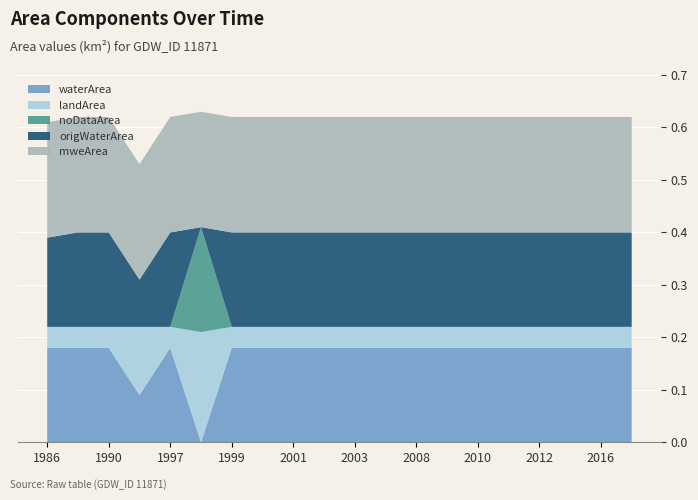

Reading right to left, transcribe all the data shown in this chart.

waterArea: 0.2	0.2	0.2	0.2	0.2	0.2	0.2	0.2	0.2	0.2	0.2	0.2	0.2	0.2	0.0	0.2	0.1	0.2	0.2	0.2
landArea: 0.0	0.0	0.0	0.0	0.0	0.0	0.0	0.0	0.0	0.0	0.0	0.0	0.0	0.0	0.2	0.0	0.1	0.0	0.0	0.0
noDataArea: 0.0	0.0	0.0	0.0	0.0	0.0	0.0	0.0	0.0	0.0	0.0	0.0	0.0	0.0	0.2	0.0	0.0	0.0	0.0	0.0
origWaterArea: 0.2	0.2	0.2	0.2	0.2	0.2	0.2	0.2	0.2	0.2	0.2	0.2	0.2	0.2	0.0	0.2	0.1	0.2	0.2	0.2
mweArea: 0.2	0.2	0.2	0.2	0.2	0.2	0.2	0.2	0.2	0.2	0.2	0.2	0.2	0.2	0.2	0.2	0.2	0.2	0.2	0.2